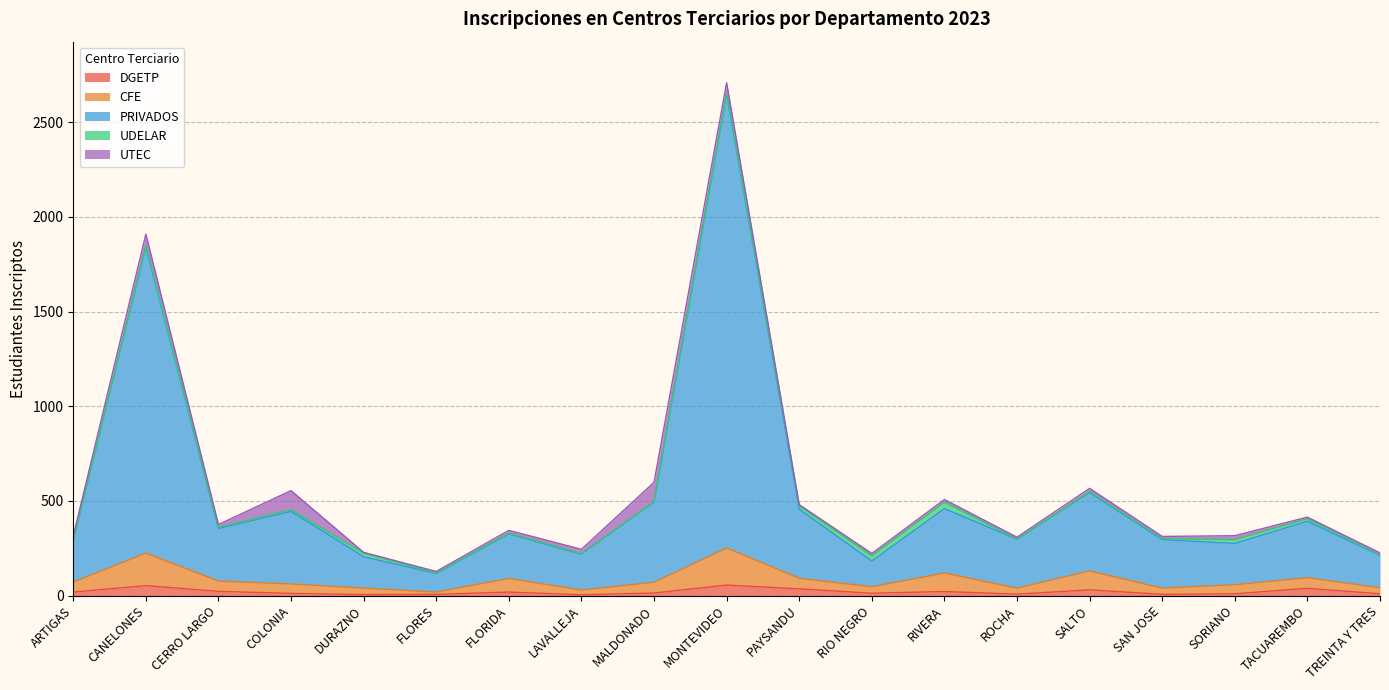

At which category is the sum across all series the highest?

MONTEVIDEO